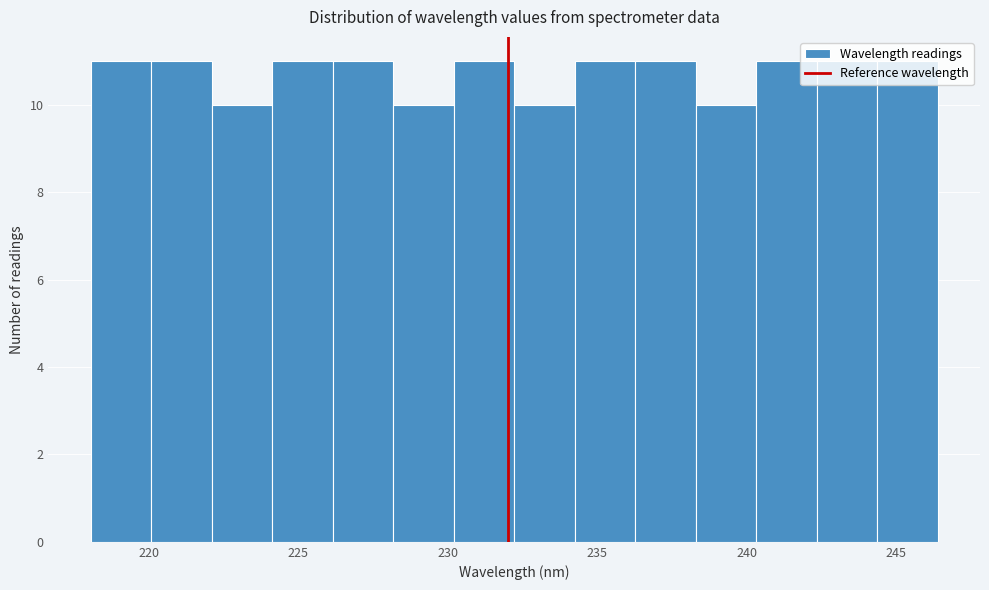

Reading left to right, transcribe this chart: for each bar, give the range it covers on the x-axis and its height. Neither the bar edges nor the heights are printed on the chart, so give them approximately, as read against the axes.

218.0 to 220.0: 11
220.0 to 222.0: 11
222.0 to 224.0: 10
224.0 to 226.0: 11
226.0 to 228.0: 11
228.0 to 230.0: 10
230.0 to 232.0: 11
232.0 to 234.0: 10
234.0 to 236.5: 11
236.5 to 238.5: 11
238.5 to 240.5: 10
240.5 to 242.5: 11
242.5 to 244.5: 11
244.5 to 246.5: 11